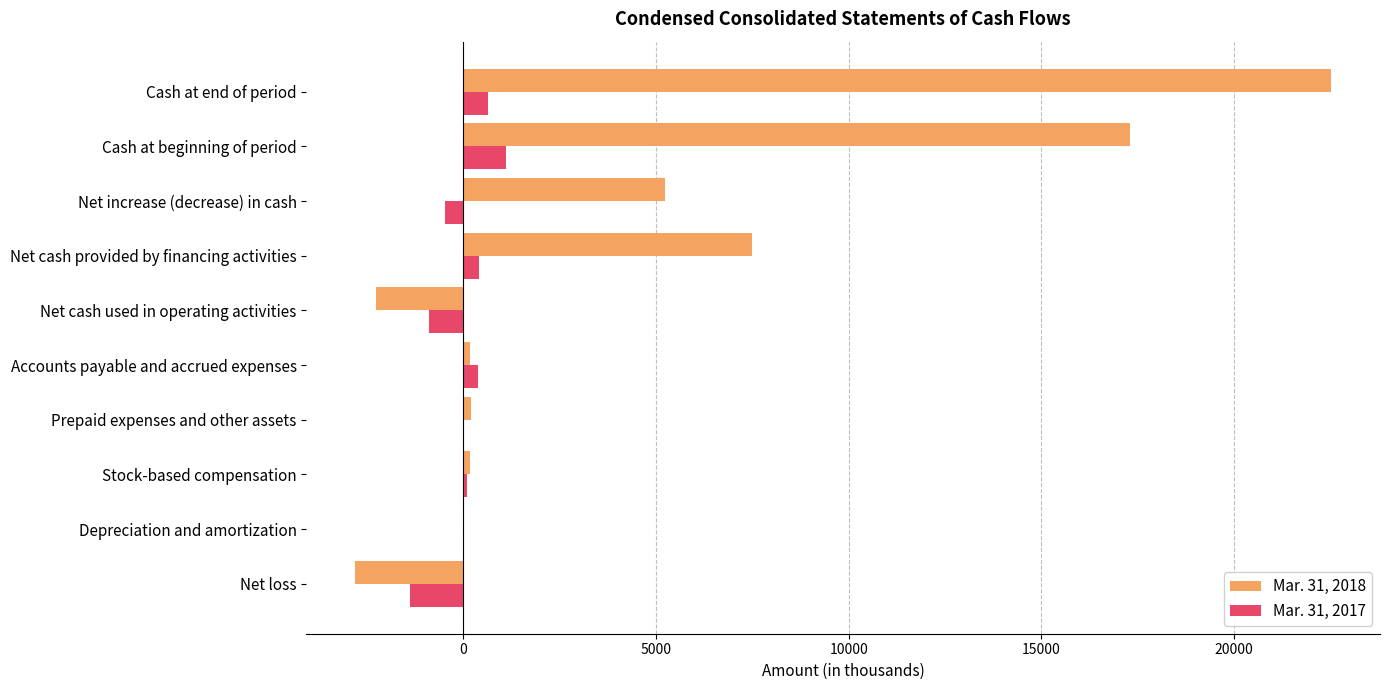

At which category is the sum across all series the highest?

Cash at end of period